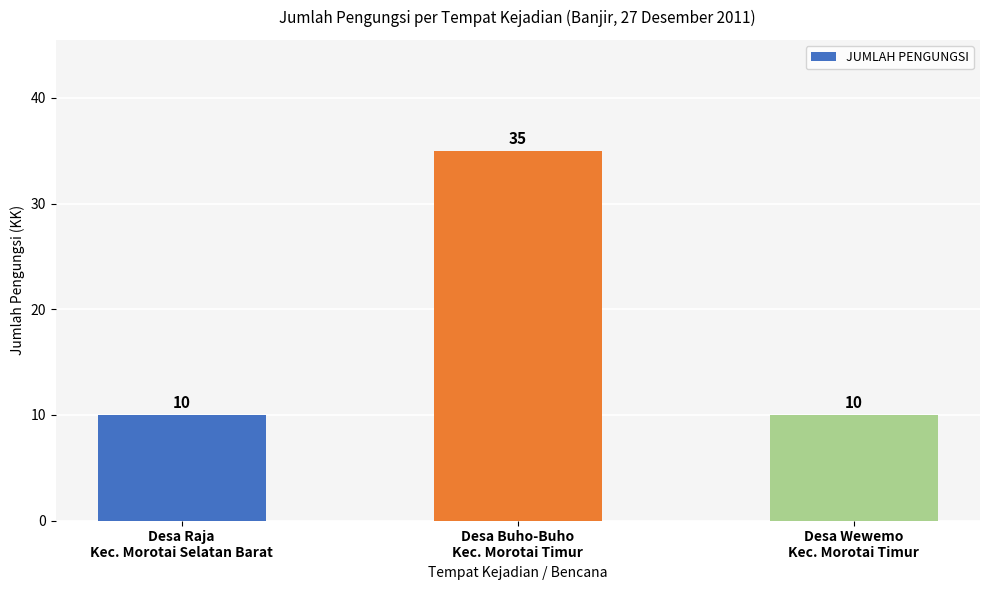

Approximately how many times larger is the value at Desa Buho-Buho
Kec. Morotai Timur compared to Desa Wewemo
Kec. Morotai Timur?

3.5